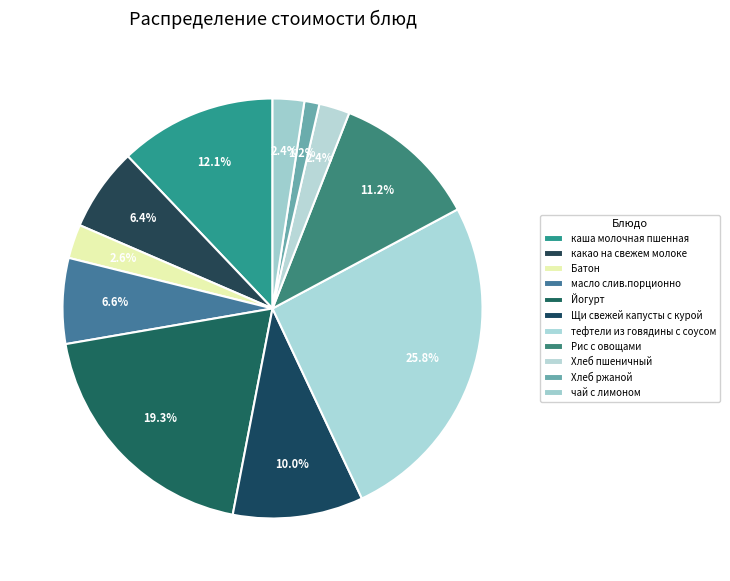

What is the ratio of the value at Хлеб пшеничный to the value at масло слив.порционно?

0.4